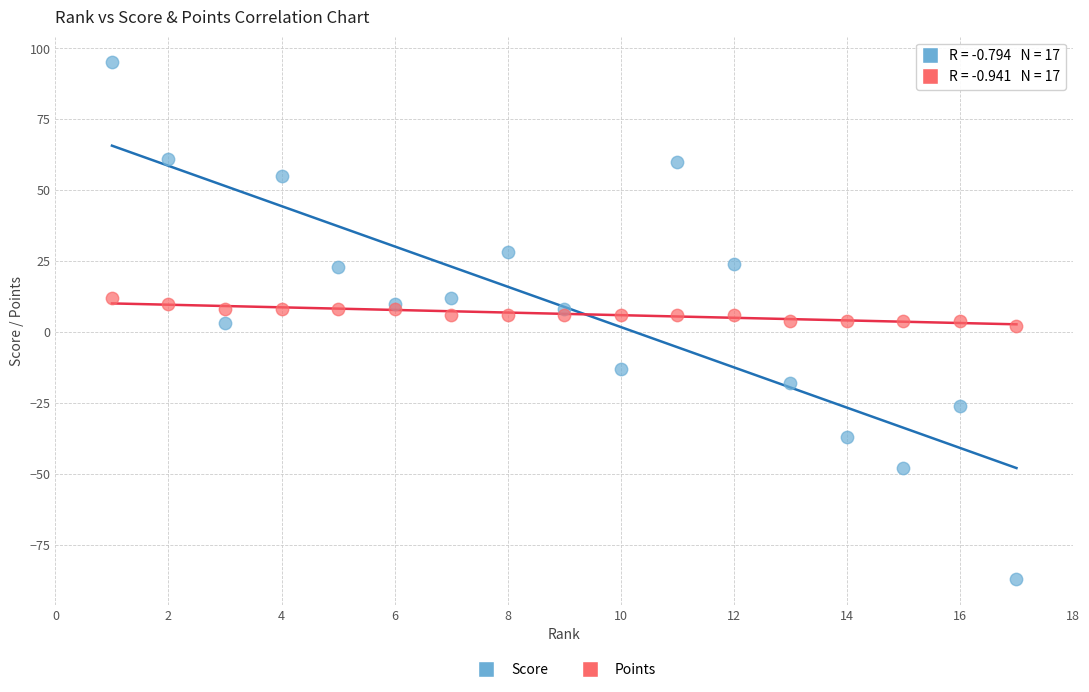

Which series has the largest Y range (max minus min)?

Score